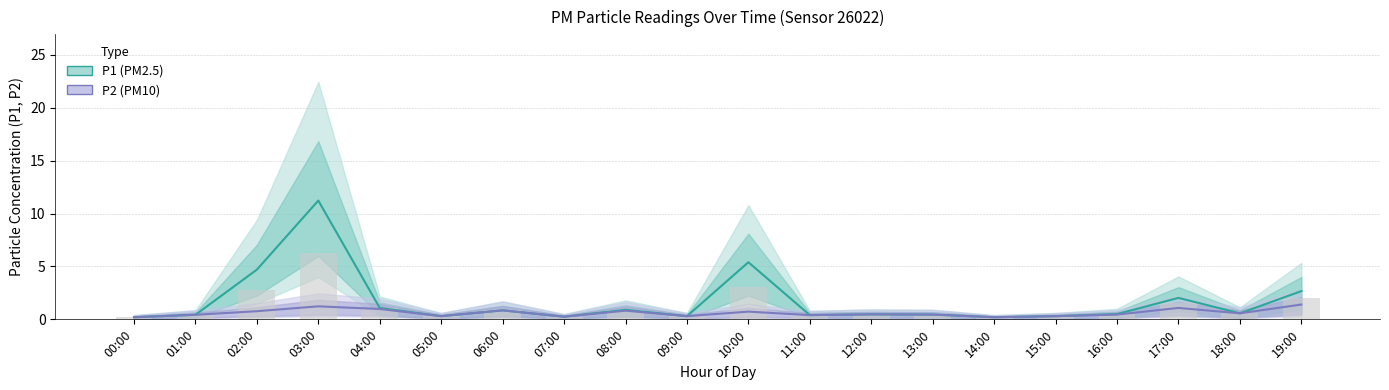

What is the sum of all P2 (PM10) values?

12.2